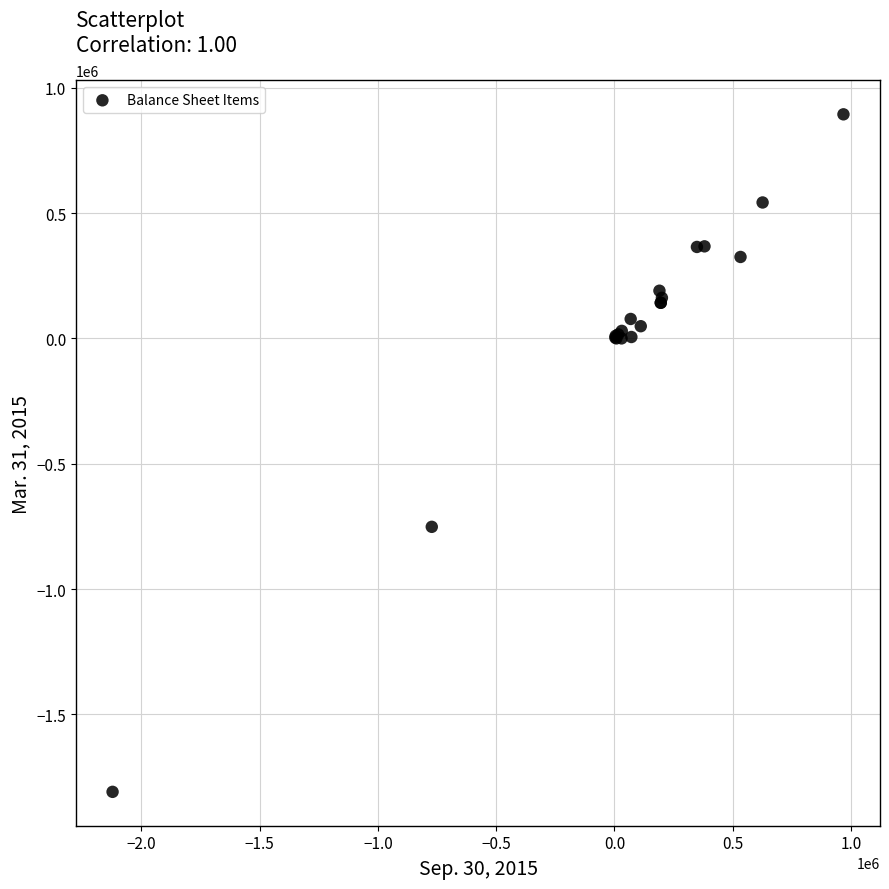

What Y value in the scatter plot is closest to -457675?

-751936